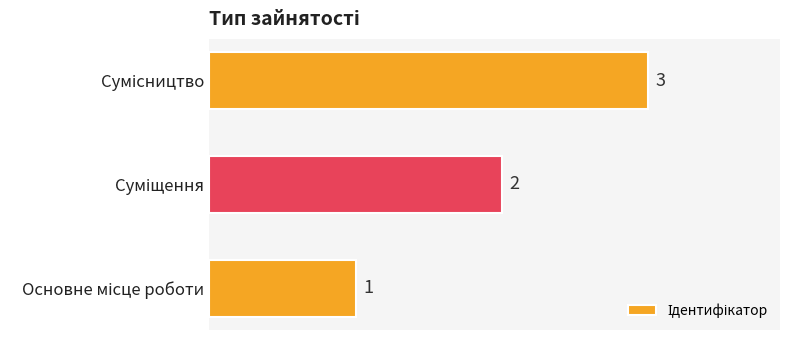

What is the minimum value shown in the chart?

1